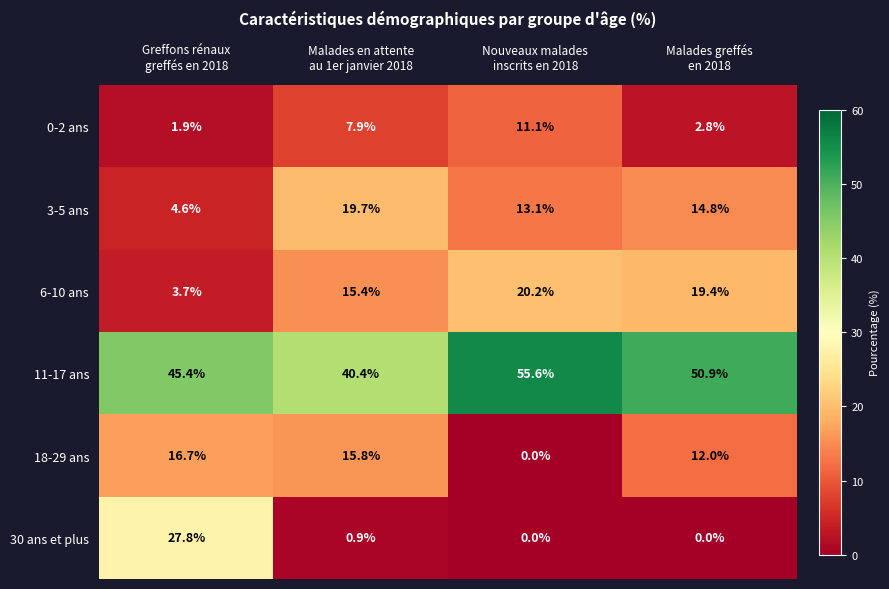

Which series has the largest total across all categories?

11-17 ans